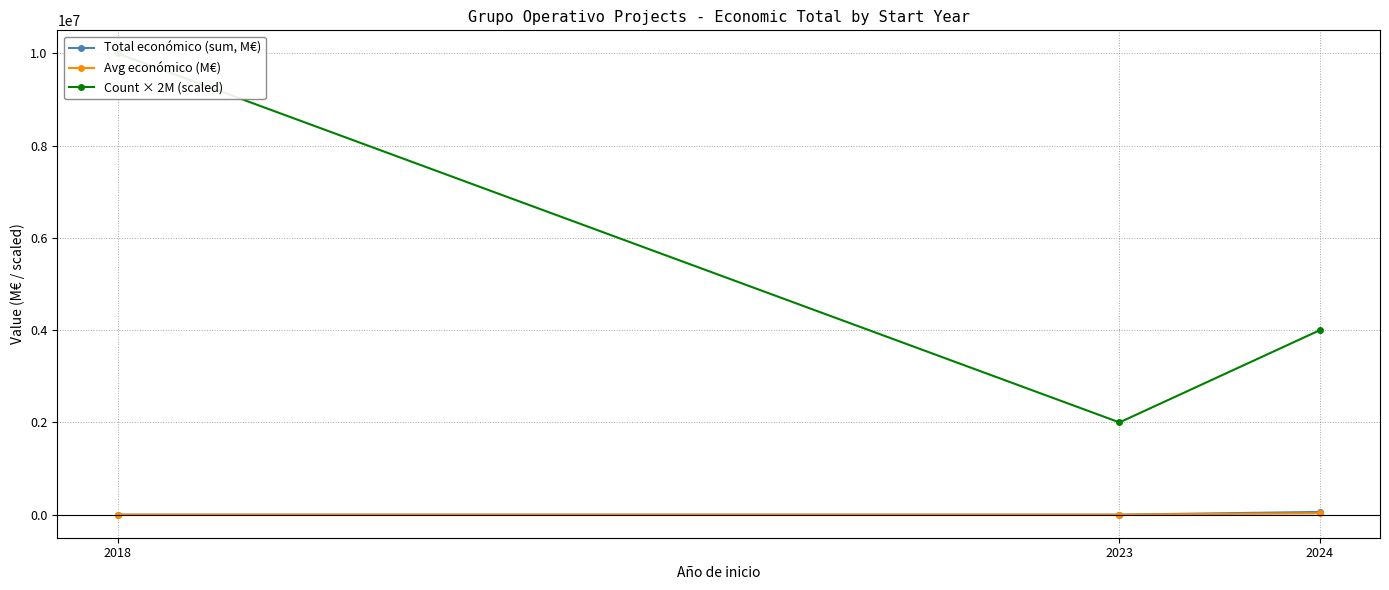

Reading right to left, transcribe all the data shown in this chart.

Total económico (sum, M€): 59013.1	0.6	20.7
Avg económico (M€): 29506.5	0.6	4.1
Count × 2M (scaled): 4000000.0	2000000.0	10000000.0